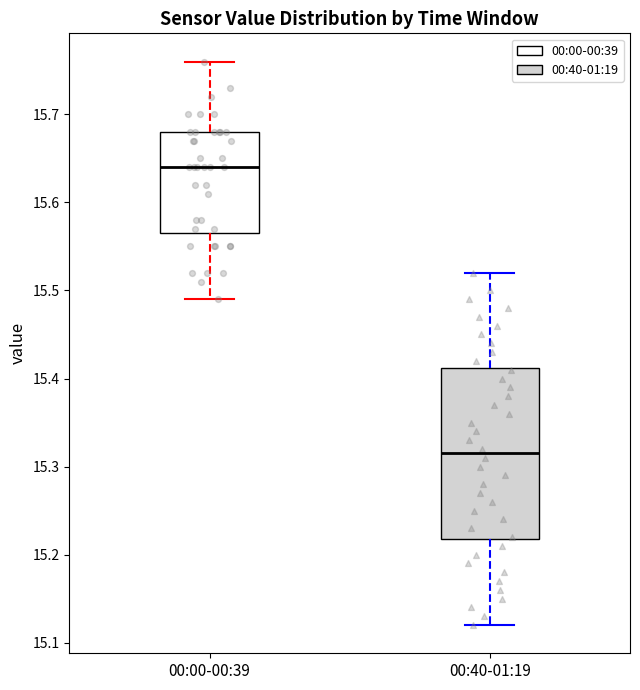

Comparing the boxes themselves (not the whiskers), which one is the tallest?

00:40-01:19